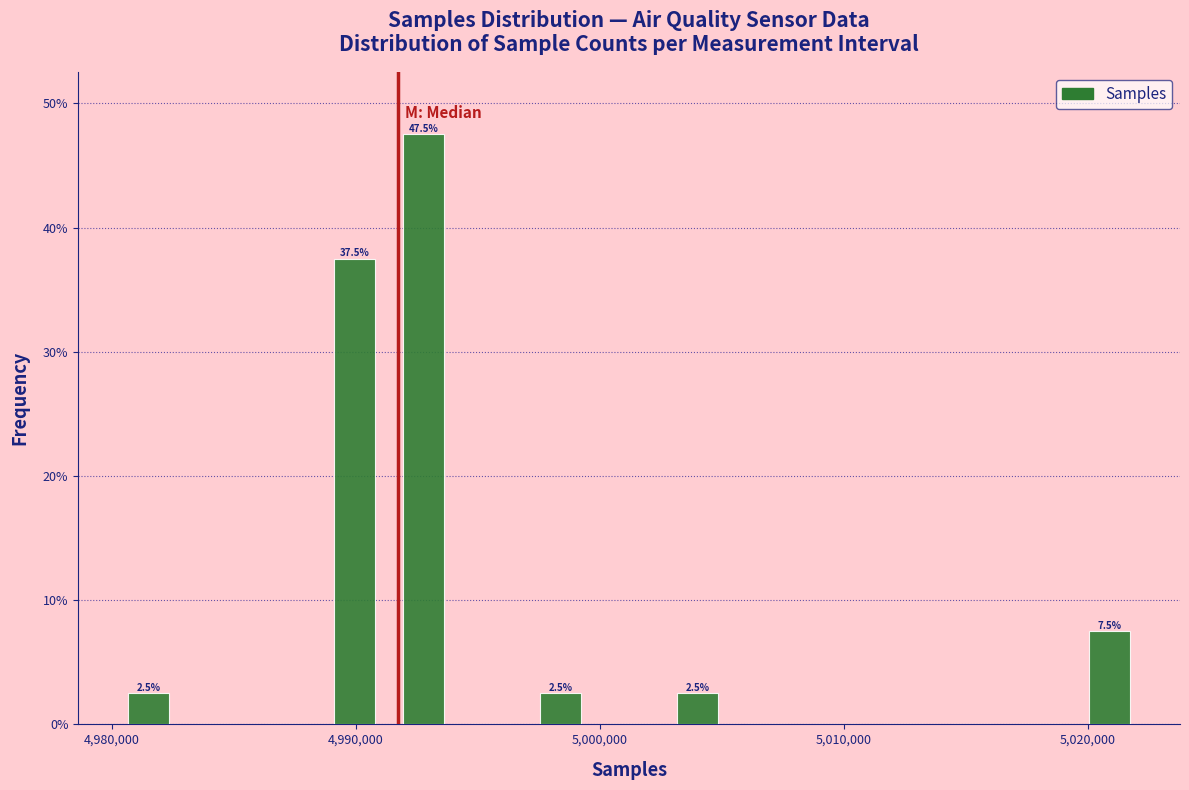

Read against the x-axis, roughly where is the centre of the tallest bar?

4993000